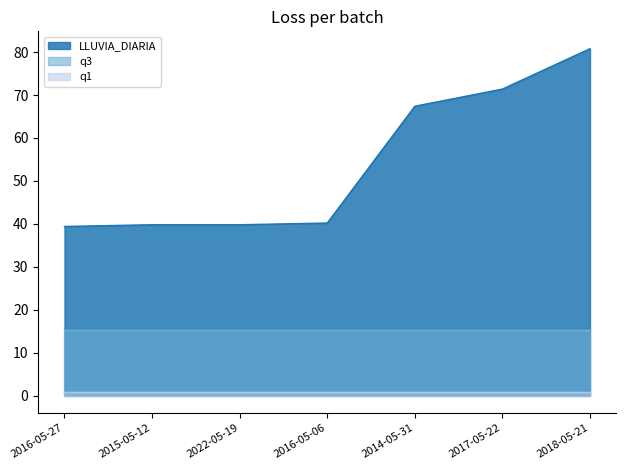

What are all the series names shown in the legend?

LLUVIA_DIARIA, q1, q3